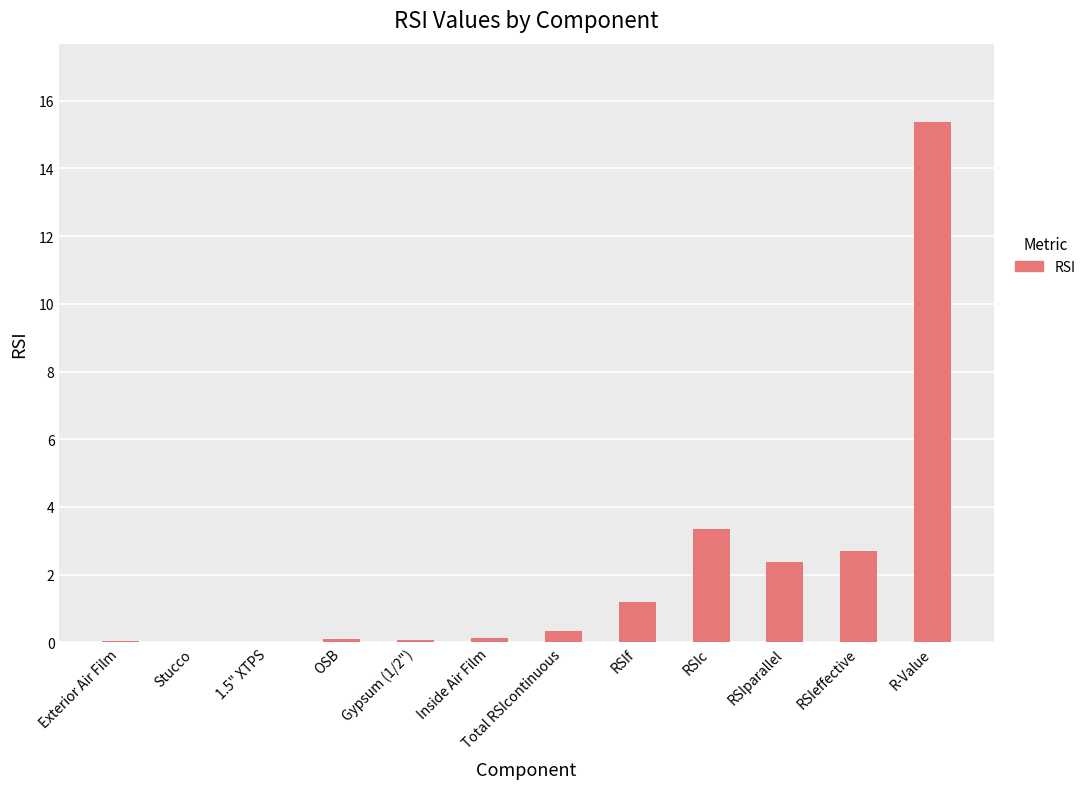

What is the greatest value displayed?

15.4